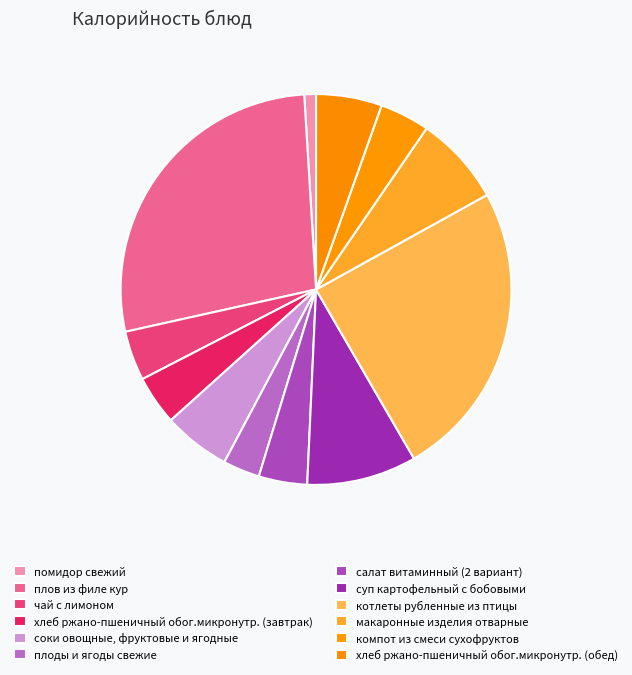

How many segments does this pie chart have?

12